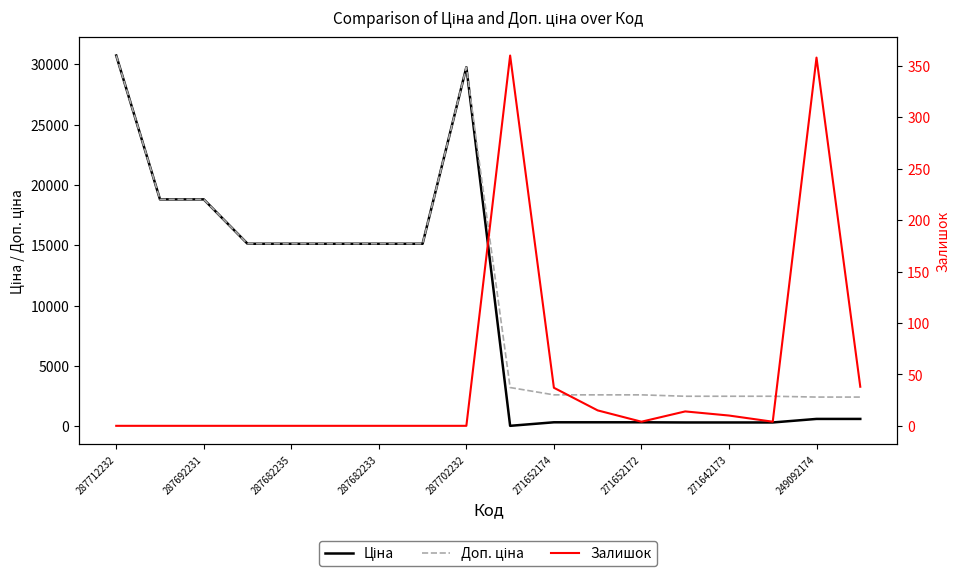

Does the chart display data point markers on the line(s)?

No